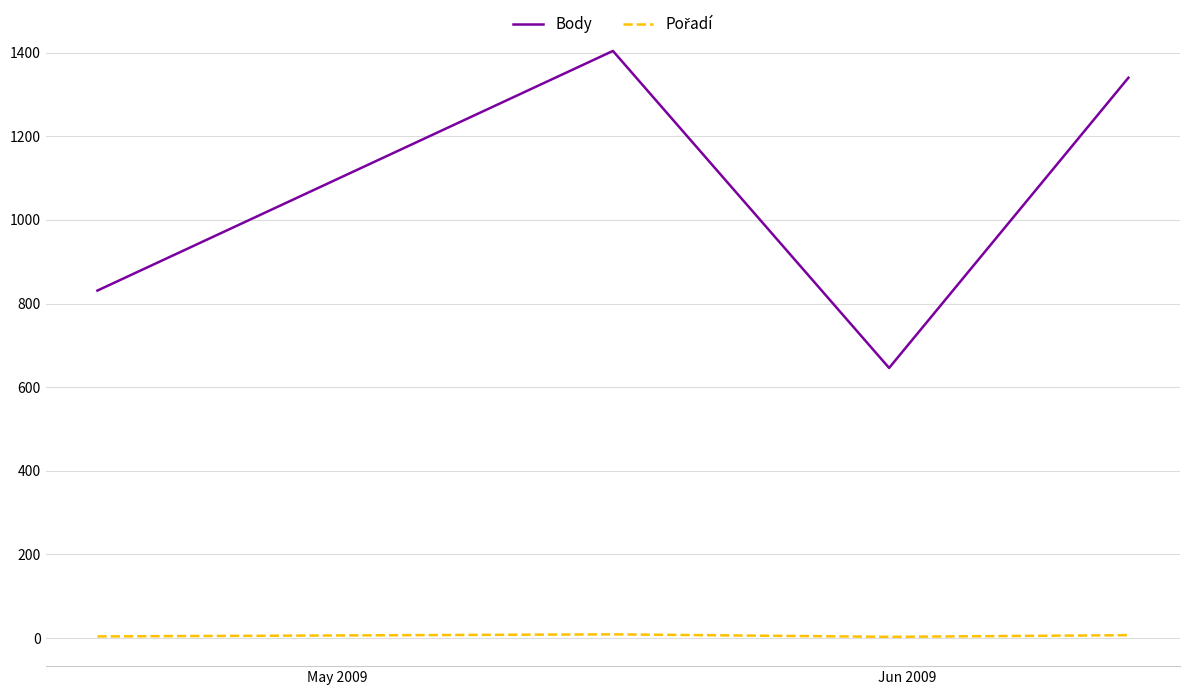

In Body, how many points are higher than both neighbors (excluding endpoints)?

1